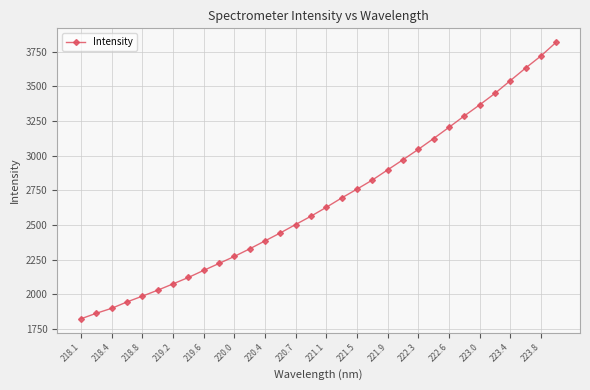

What is the difference between the second highest and second lowest values?

1858.4